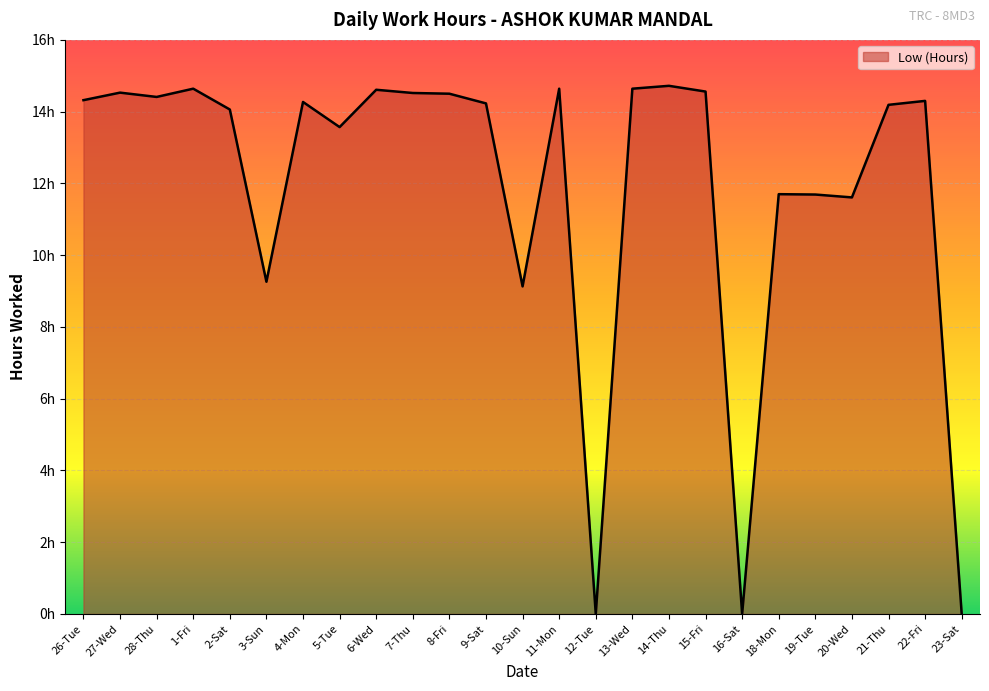

What is the difference between the values at 3-Sun and 15-Fri?

5.3